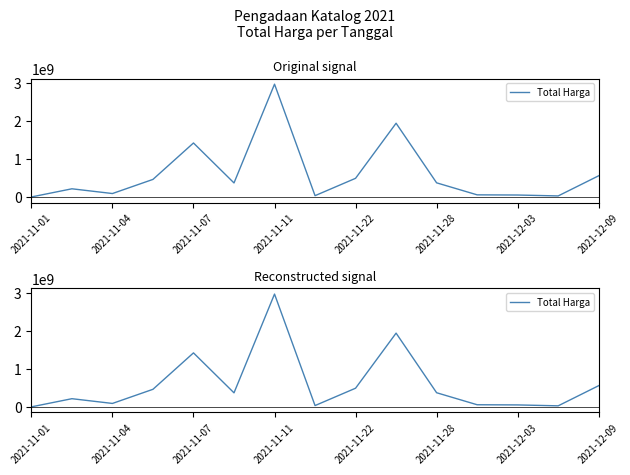

Which has a higher value, 2021-11-11 or 2021-11-01?

2021-11-11